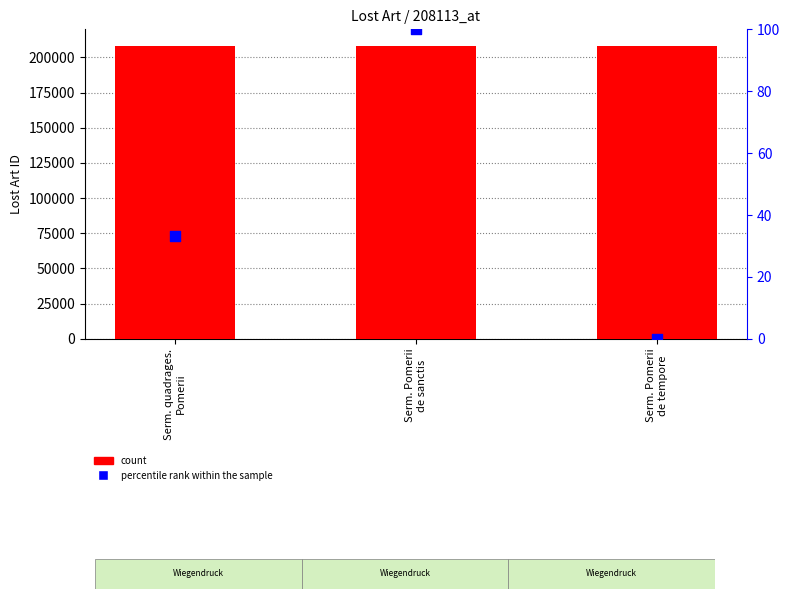

At how many categories does at least one series exceed 58208?

3